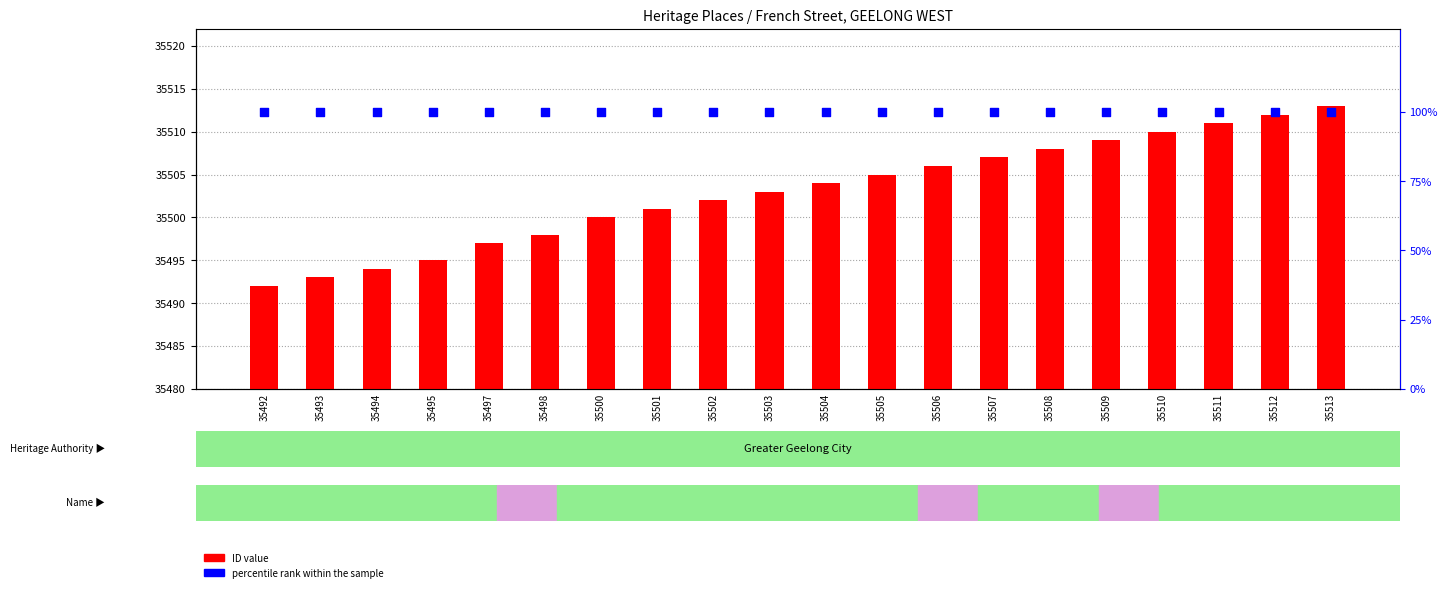

Which series has the largest Y range (max minus min)?

ID value